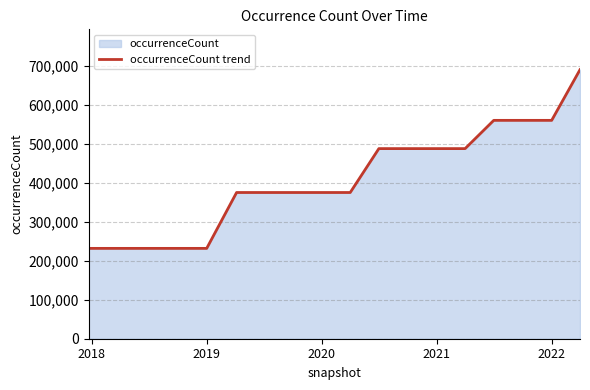

What is the smallest value displayed?

232108